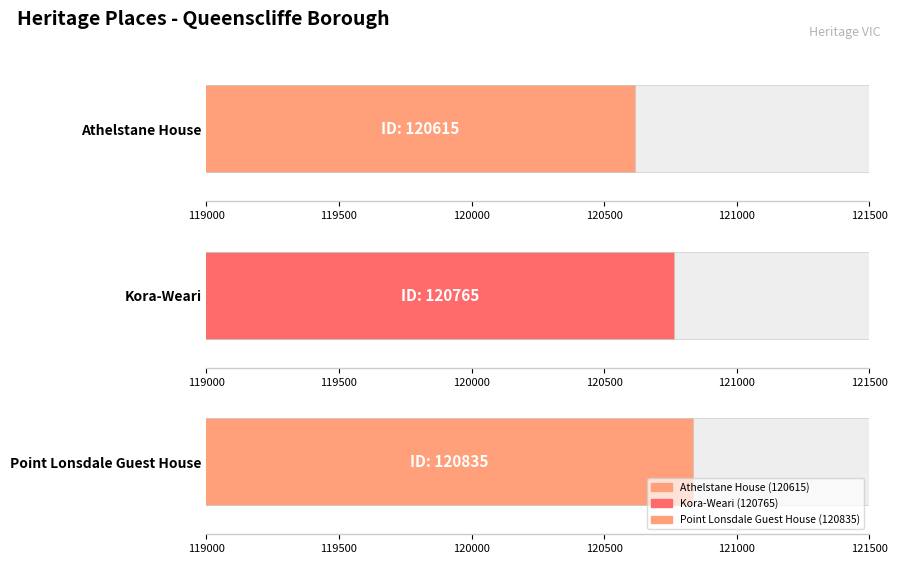

What is the sum of all values?

362215